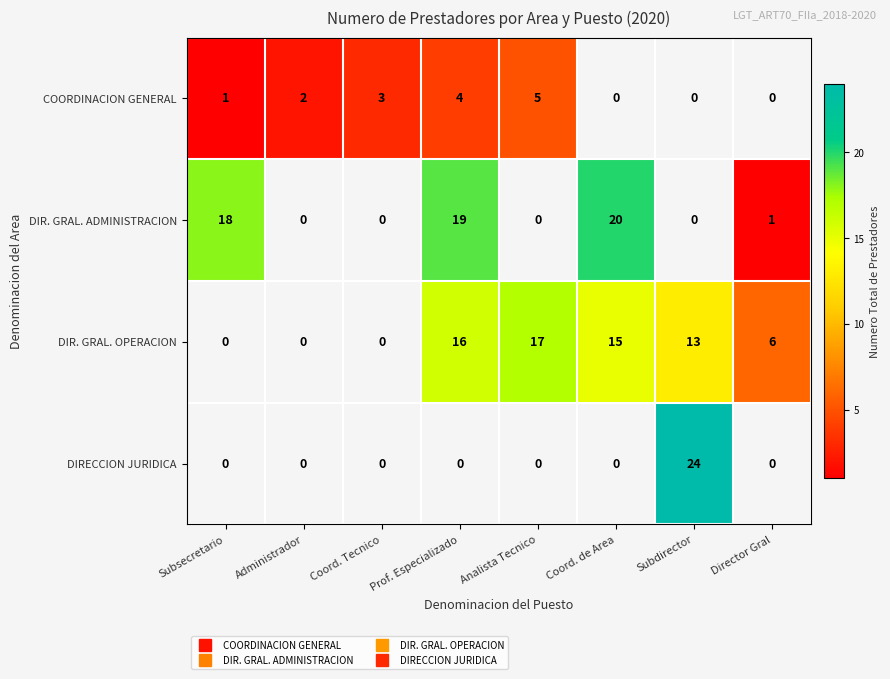

Which has a higher value, Administrador or Coord. Tecnico?

Coord. Tecnico